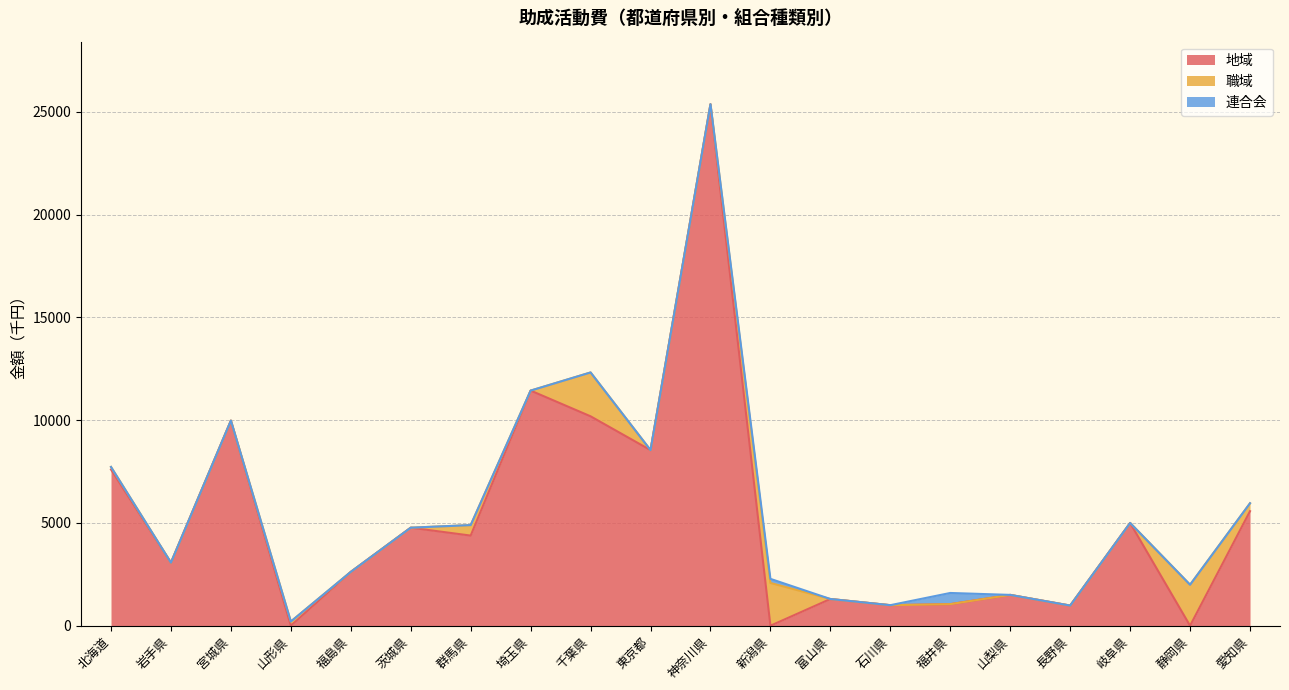

What is the difference between the second highest and minimum values in the 連合会 series?

200